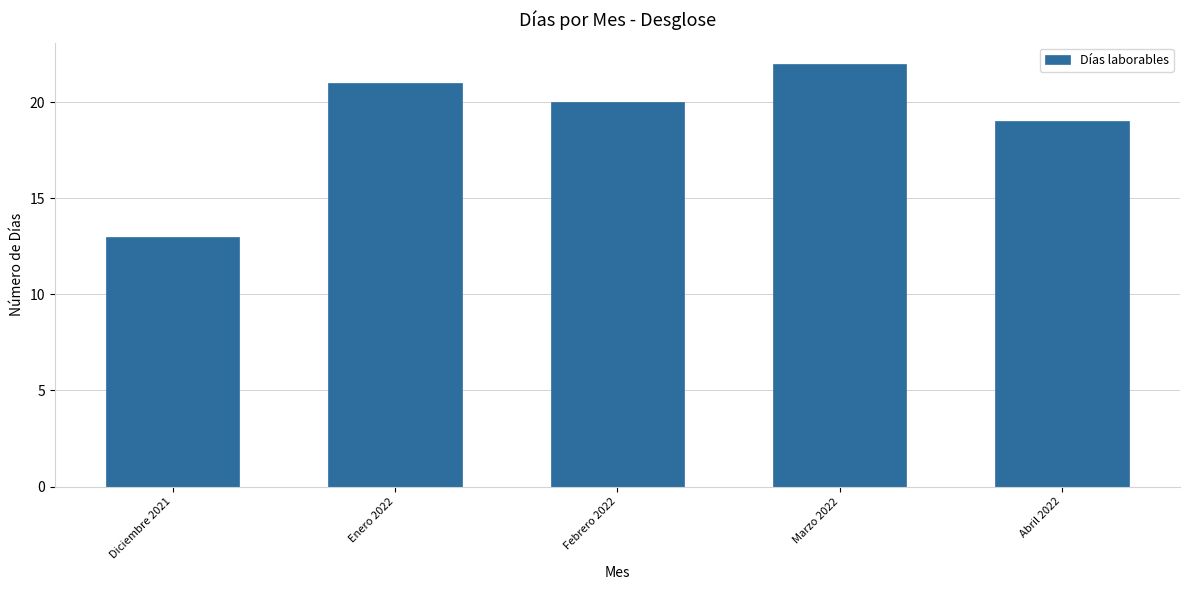

What is the label of the 1st bar from the left?

Diciembre 2021